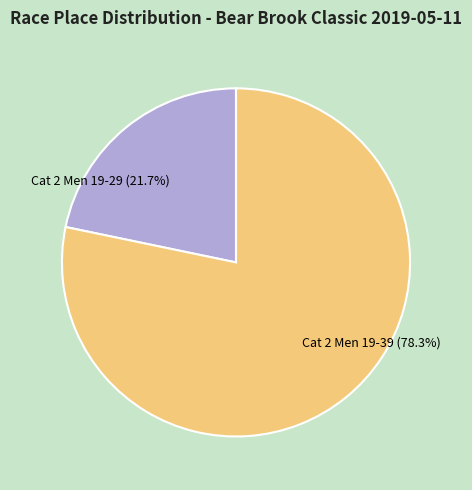

Approximately how many times larger is the value at Cat 2 Men 19-29 compared to Cat 2 Men 19-39?

0.3